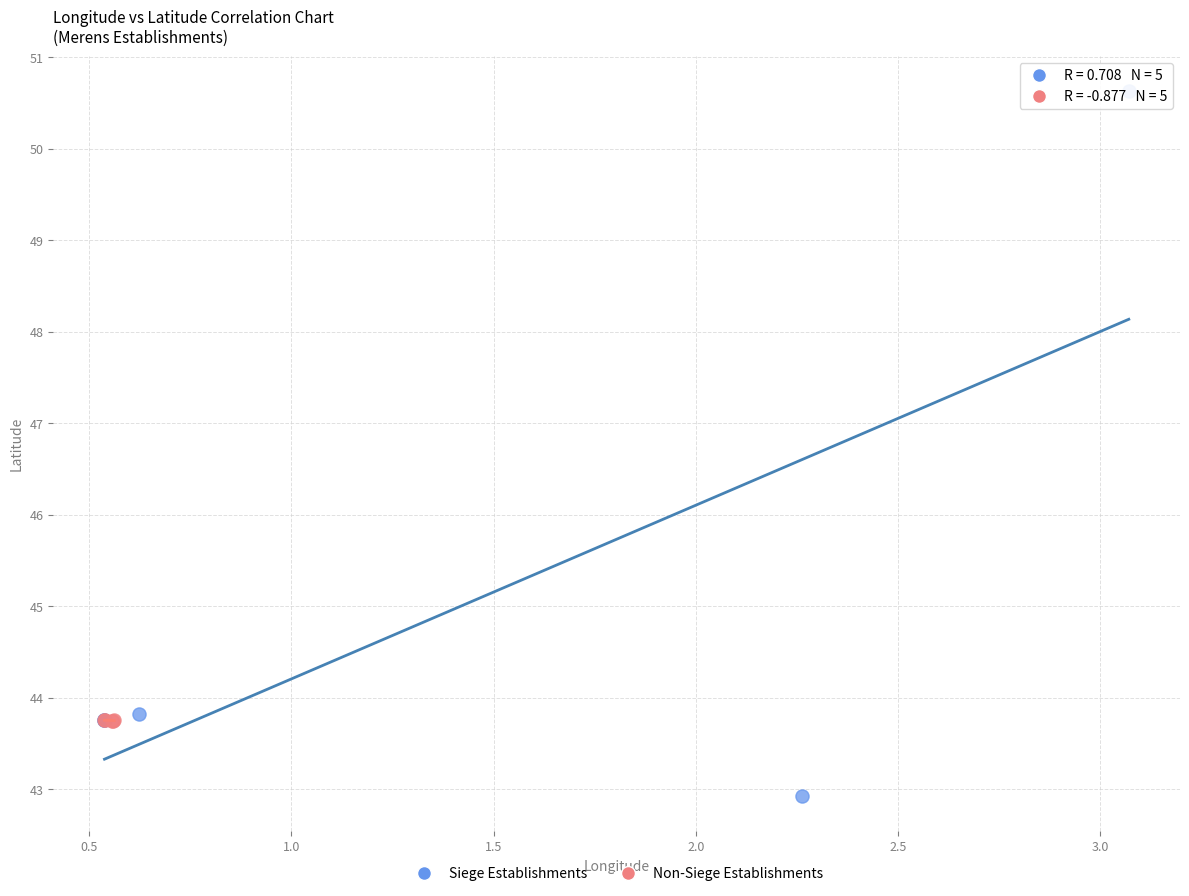

What are all the series names shown in the legend?

Siege Establishments, Non-Siege Establishments